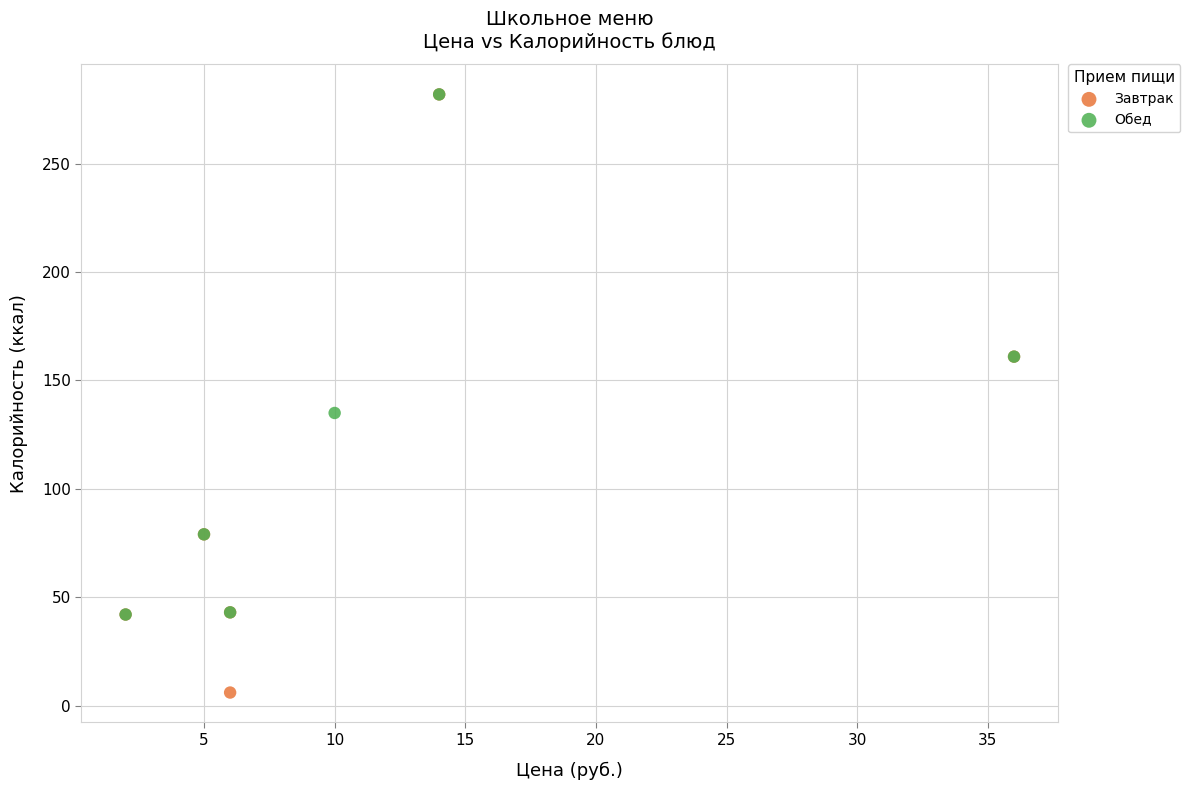

Which series contains the lowest Y value?

Завтрак